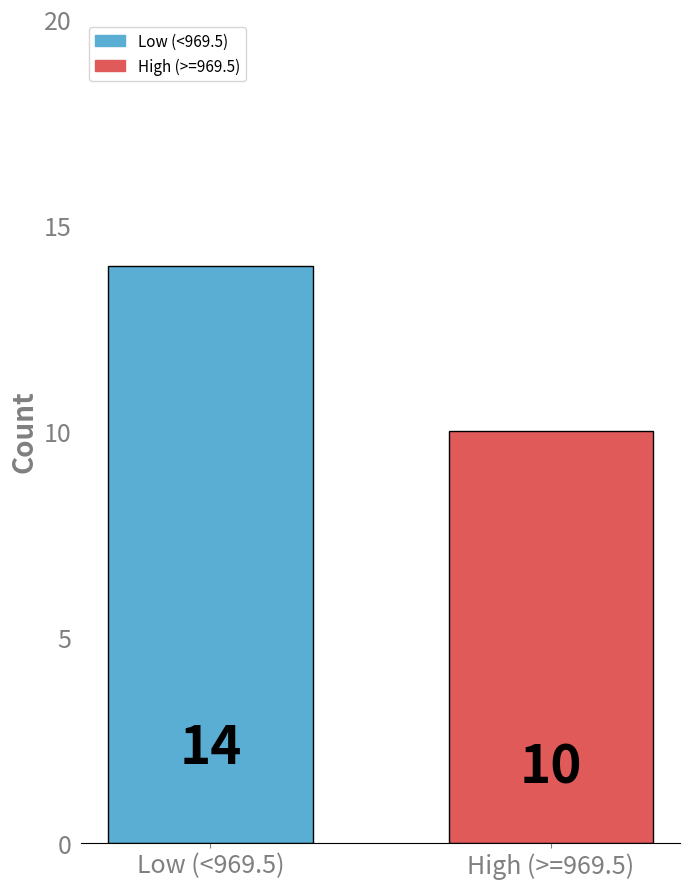

What is the difference between the maximum and minimum values?

4